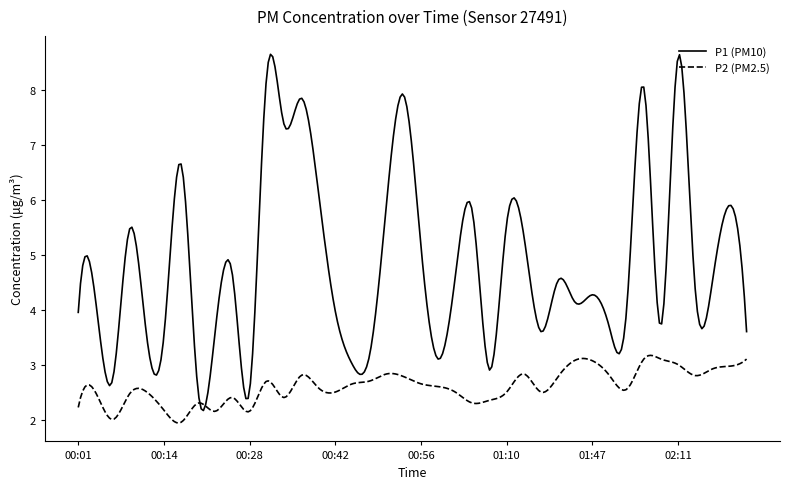

Which series has the largest total across all categories?

P1 (PM10)